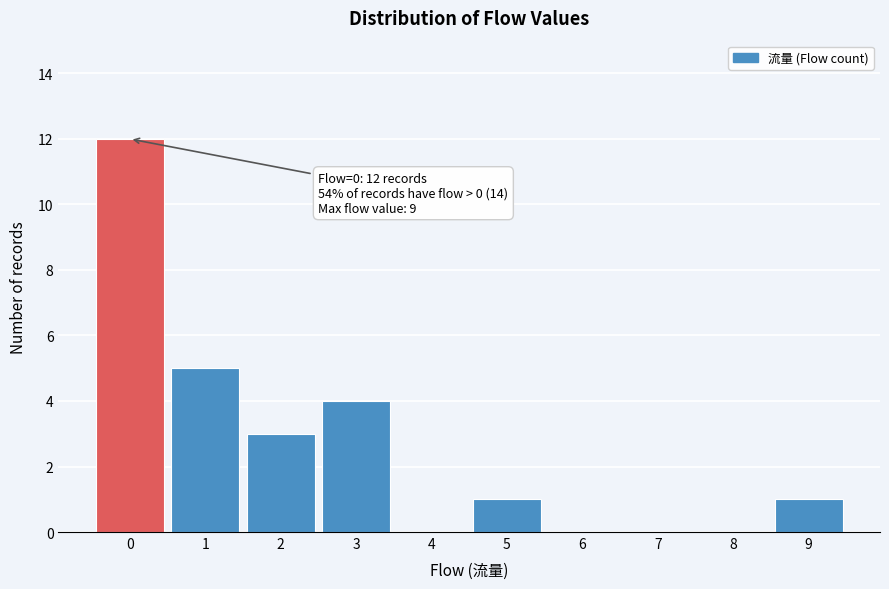

Which range on the x-axis has the tallest bar?

-0.5 to 0.5